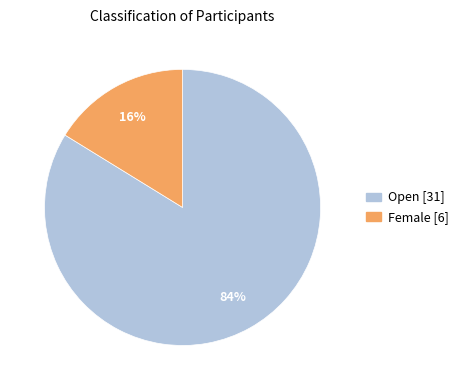

How many segments does this pie chart have?

2